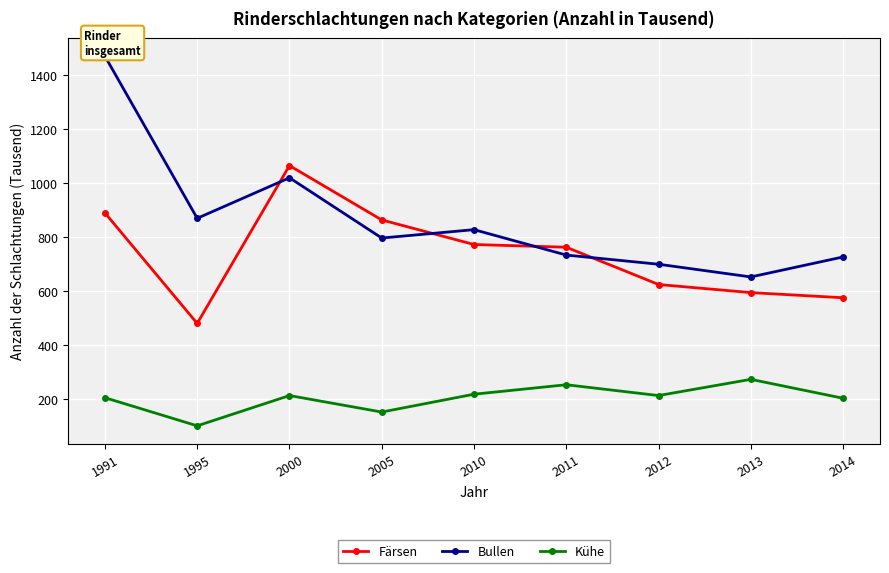

Does the chart display data point markers on the line(s)?

Yes